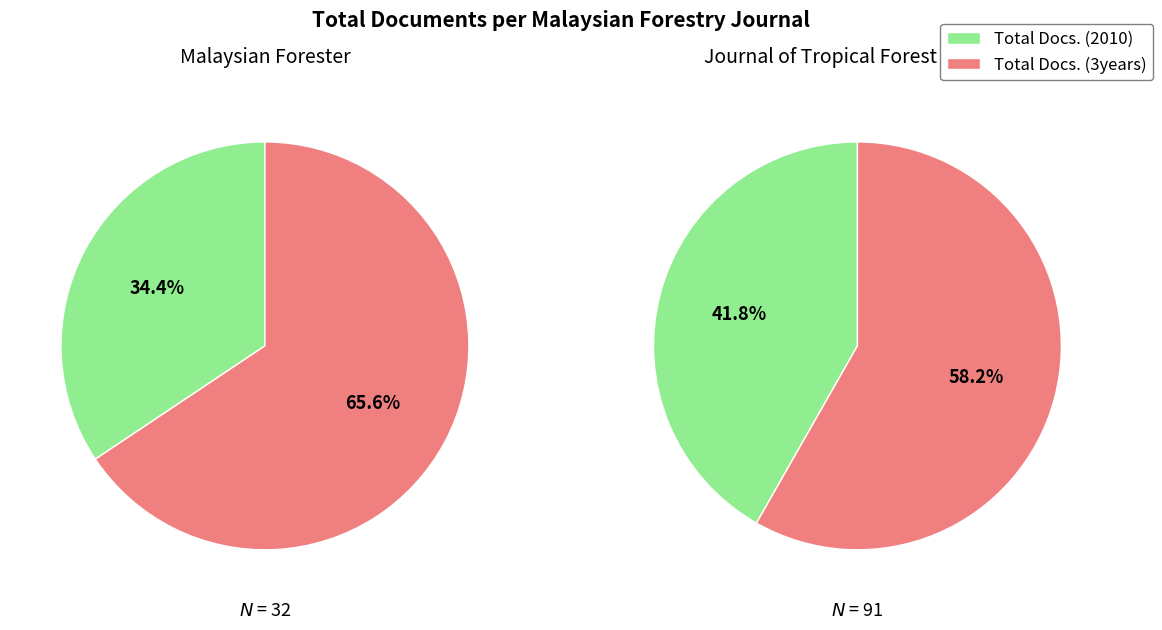

True or false: Journal of Tropical Forest Science accounts for 72% of the total.

True